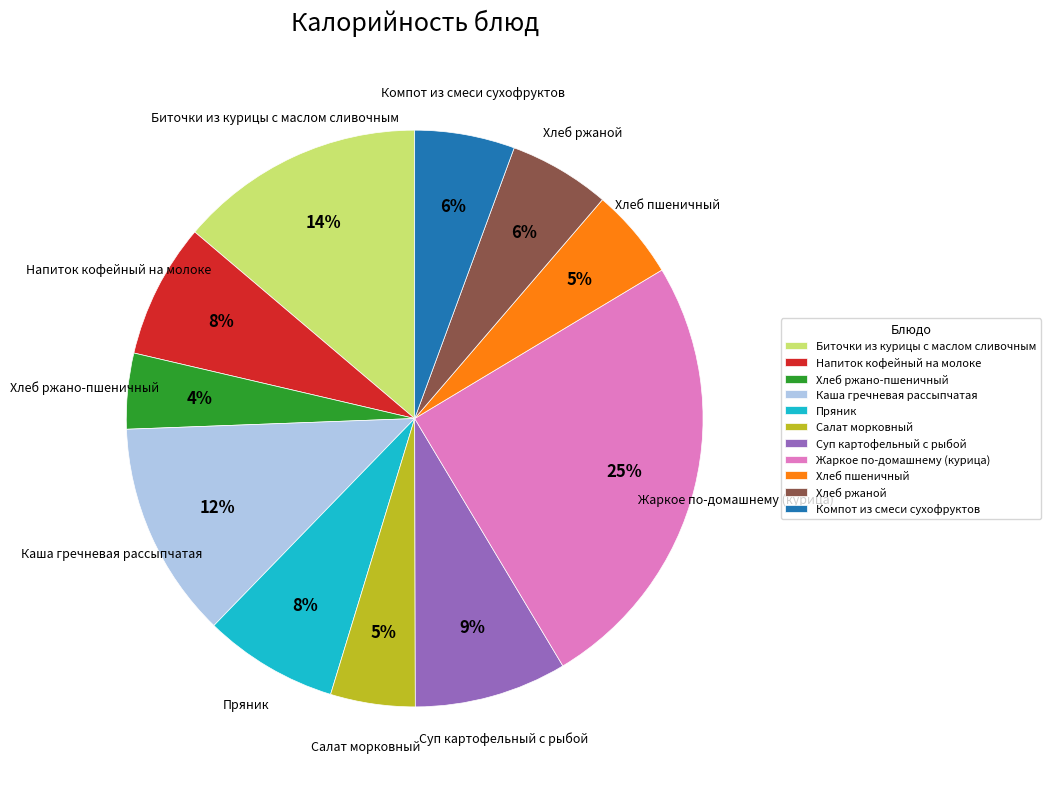

Does Жаркое по-домашнему (курица) represent more than half of the total?

No